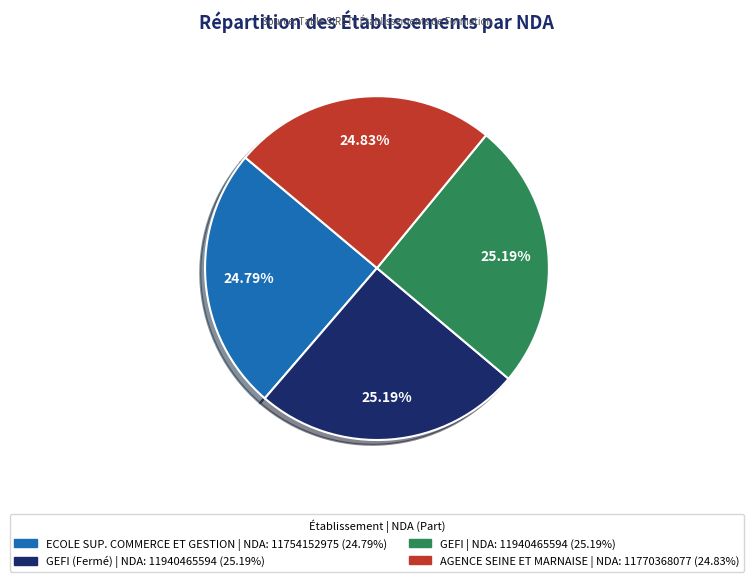

Count the number of slices in the pie.

4